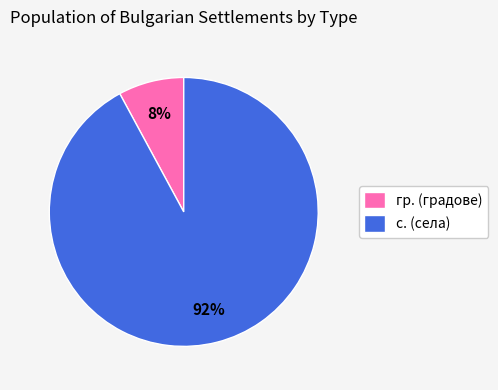

To the nearest percent, what is the difference between the largest and smallest slice percentages?

84%